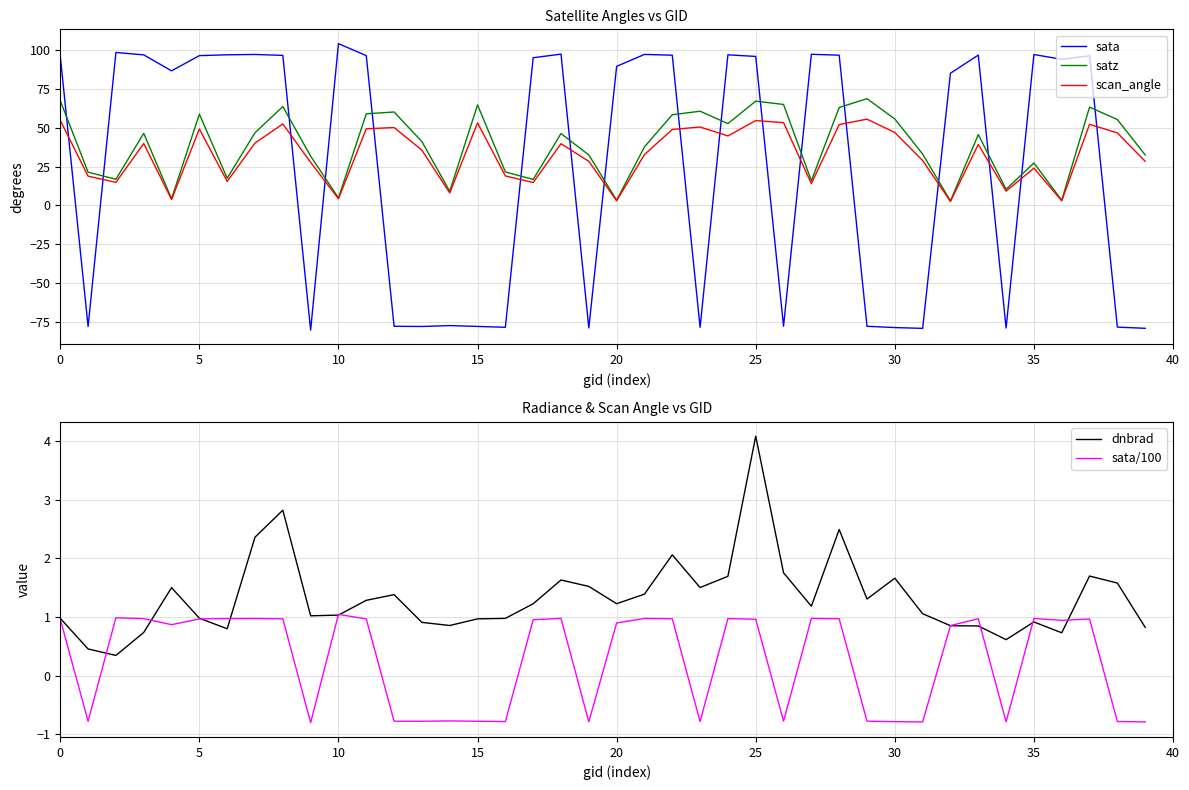

Which series has the largest total across all categories?

satz